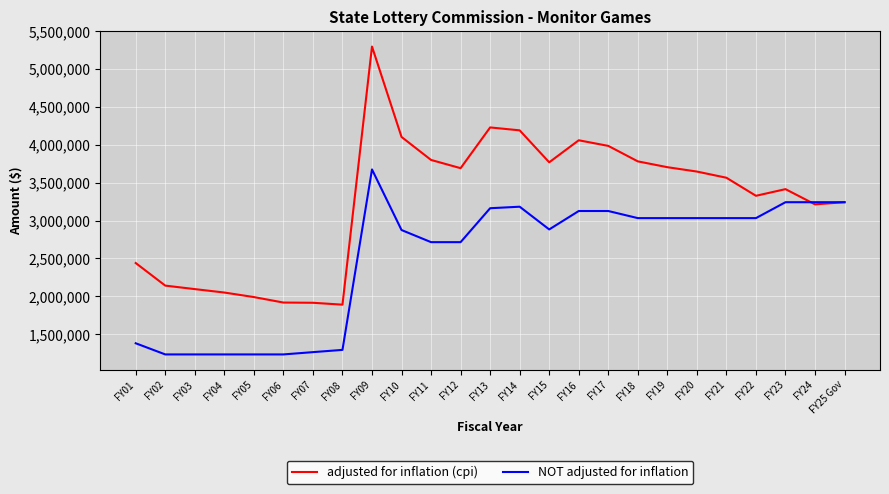

Which series has the widest spread of values?

adjusted for inflation (cpi)